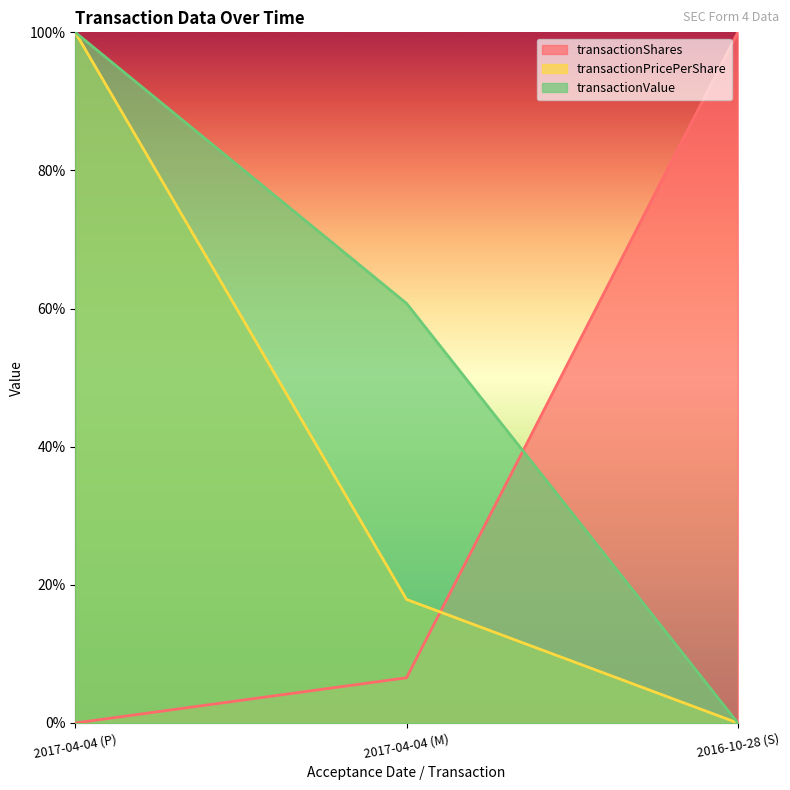

Reading right to left, what are all the values shown in this chart?

transactionShares: 1.0	0.1	0.0
transactionPricePerShare: 0.0	0.2	1.0
transactionValue: 0.0	0.6	1.0